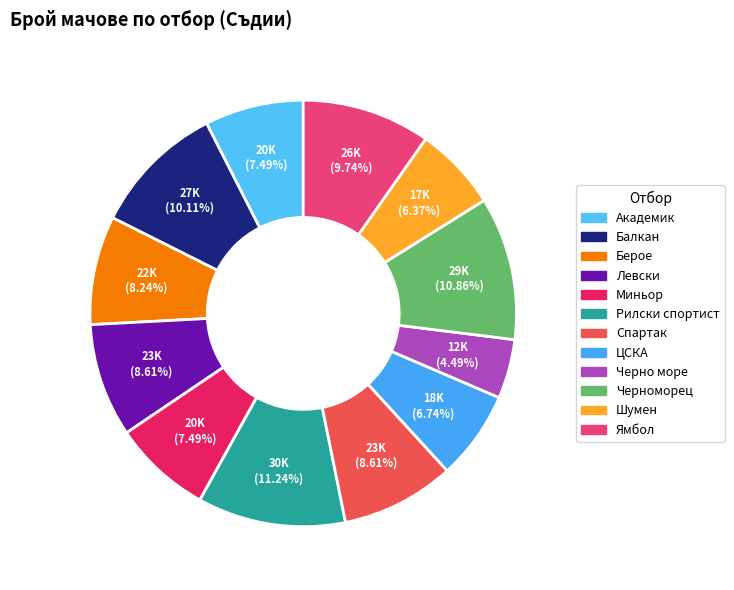

To the nearest percent, what is the combined percentage of ЦСКА and Левски?

15%